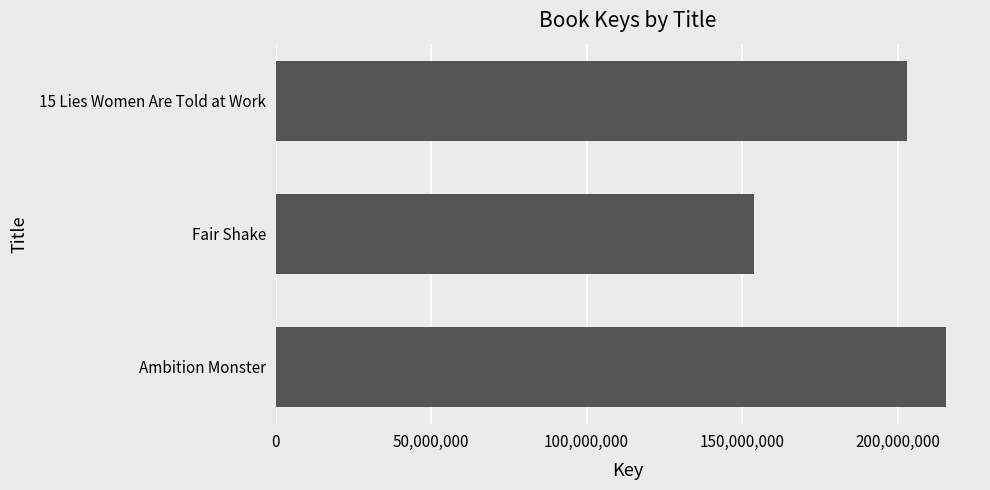

Reading bottom to top, what are all the values shown in this chart?

215734357	153820091	203185366